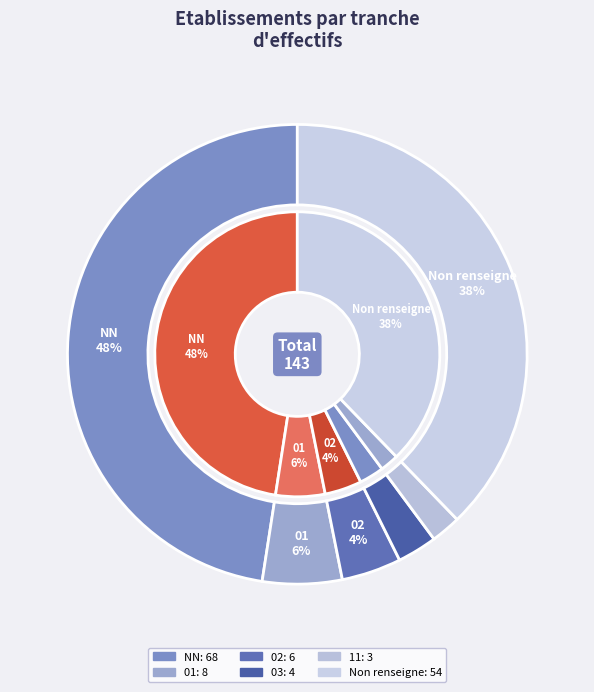

Does 11 account for over 50% of the chart?

No